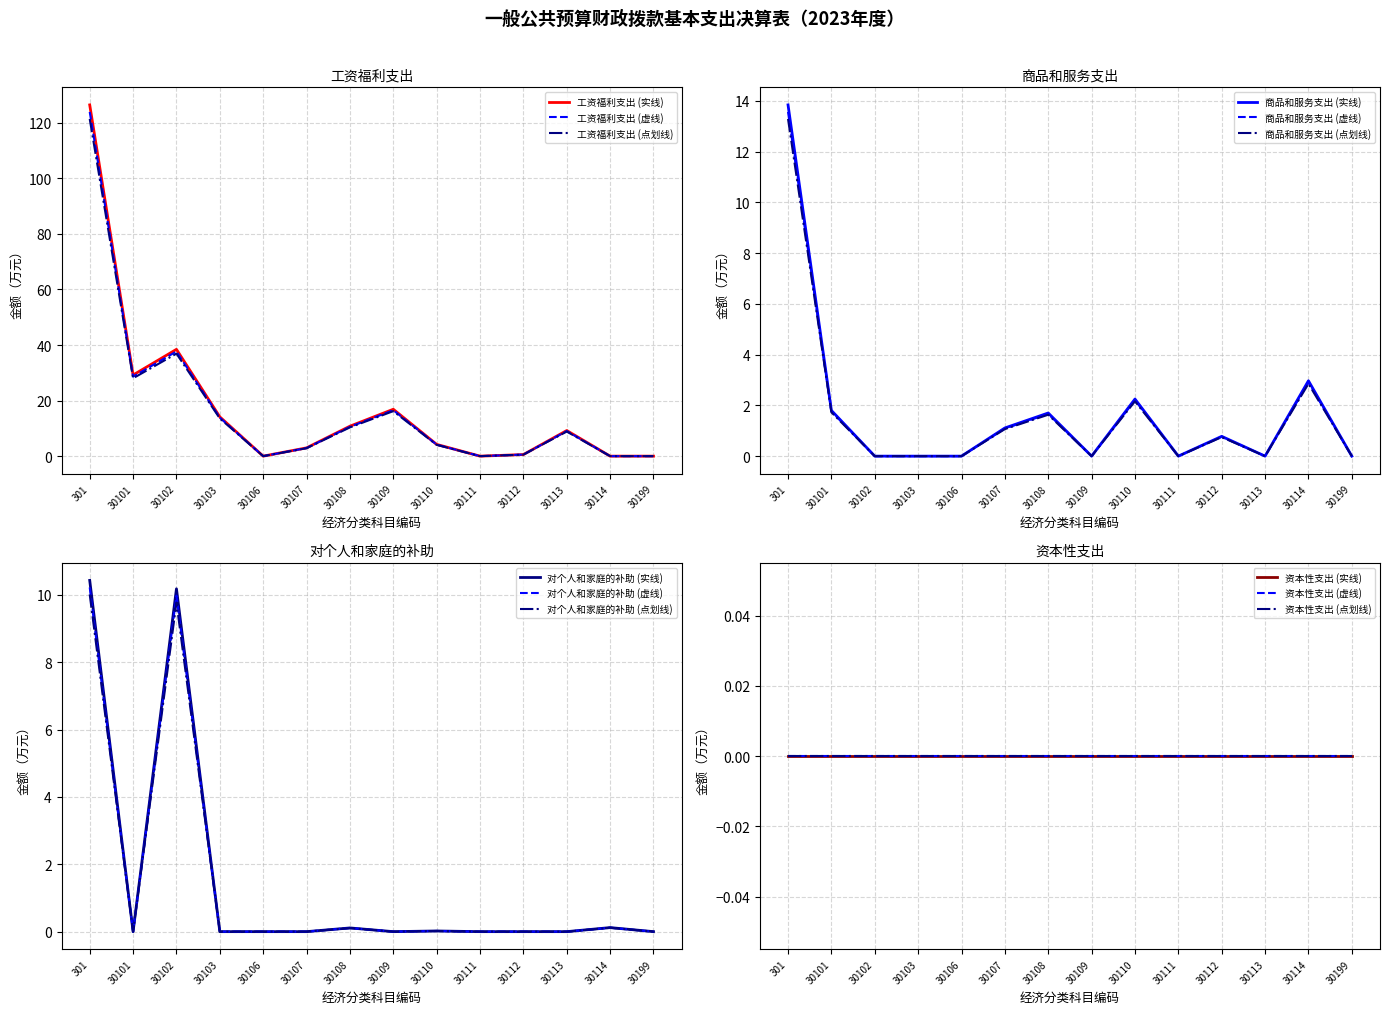

True or false: 对个人和家庭的补助 has more than 0 points higher than both neighbors.

True